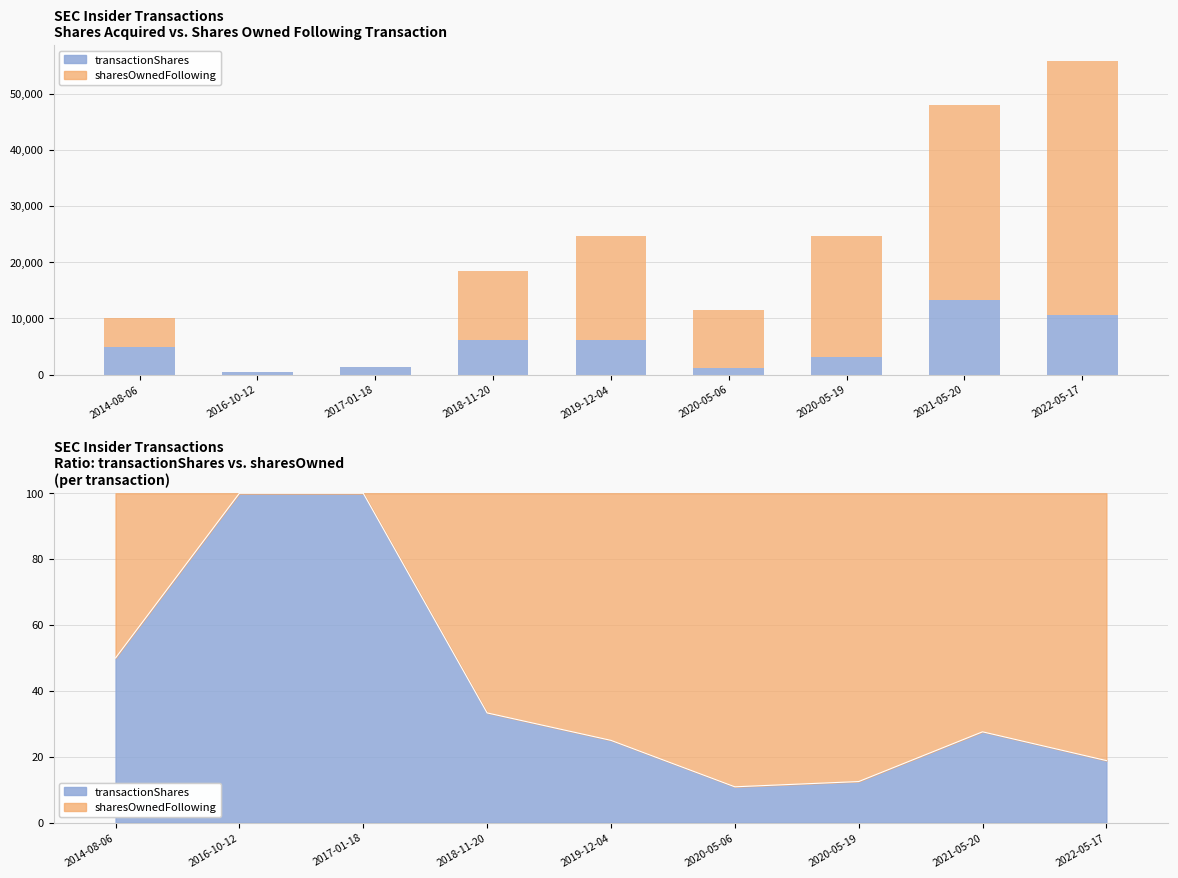

What is the difference between the maximum and minimum values in the transactionShares series?

12710